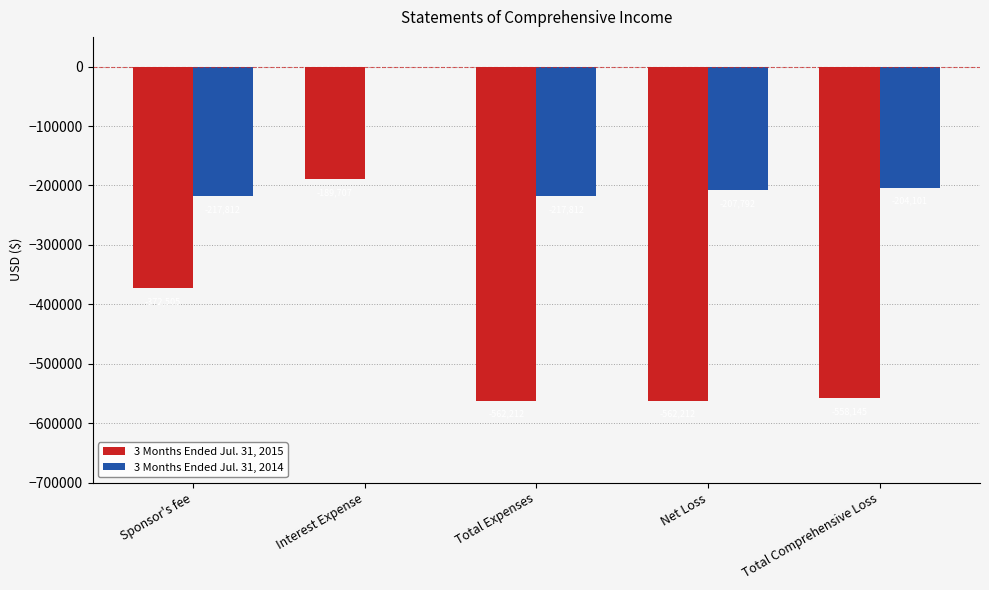

What is the total value across all series at Total Comprehensive Loss?

-762246